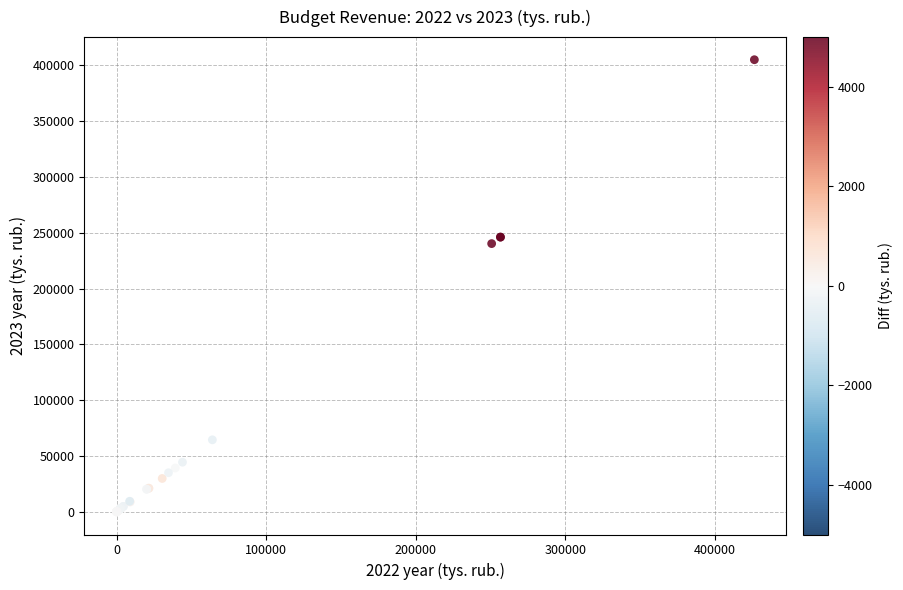

What Y value in the scatter plot is closest to 202453?

240290.0